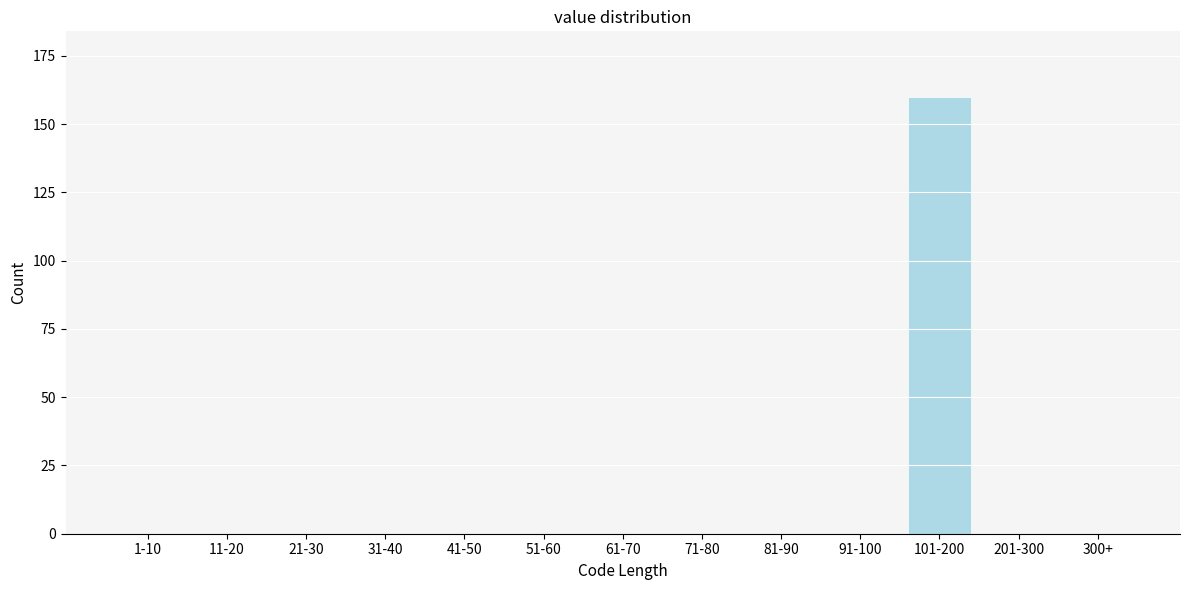

Reading left to right, extract all data points from this chart.

1-10=0	11-20=0	21-30=0	31-40=0	41-50=0	51-60=0	61-70=0	71-80=0	81-90=0	91-100=0	101-200=160	201-300=0	300+=0